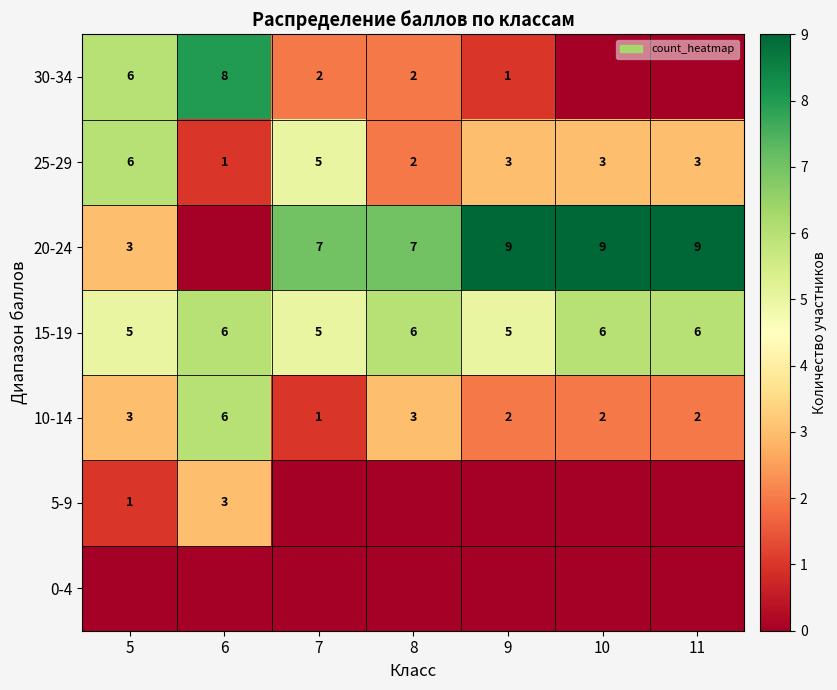

True or false: 30-34 has a value of 2 at 7.

True